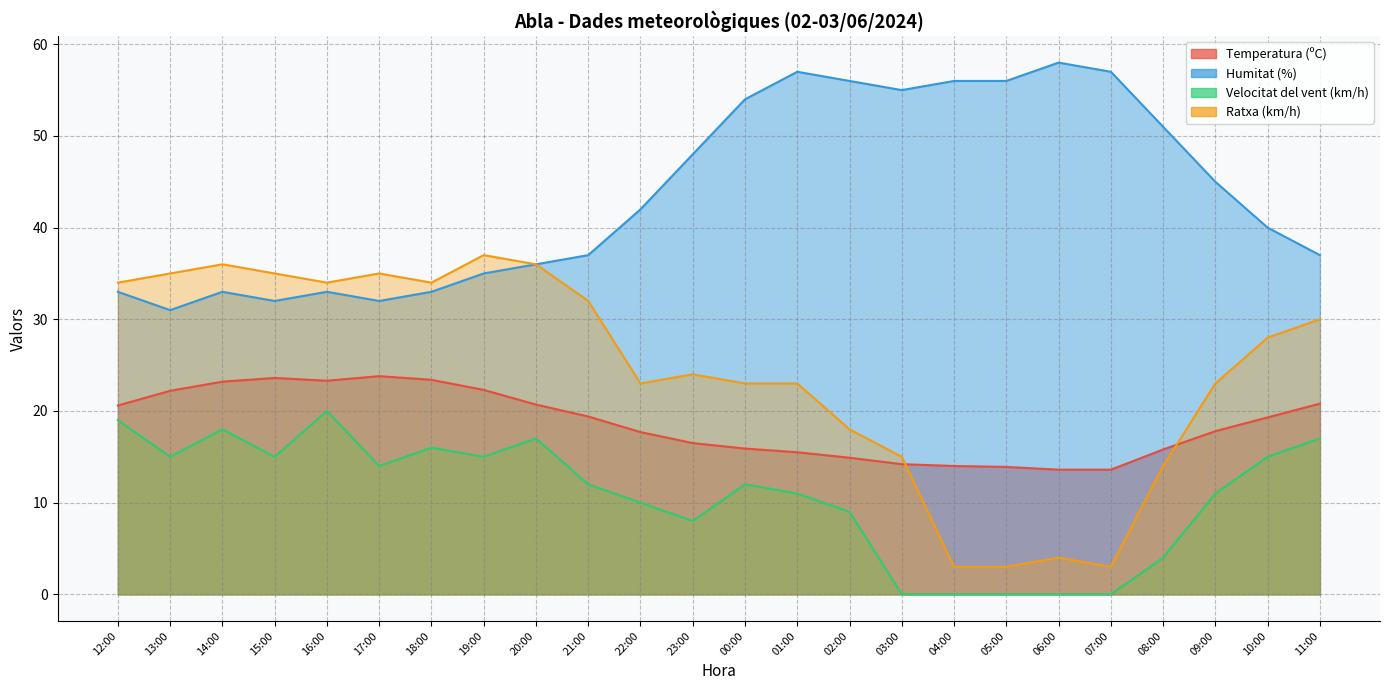

What are all the series names shown in the legend?

Temperatura (ºC), Humitat (%), Velocitat del vent (km/h), Ratxa (km/h)